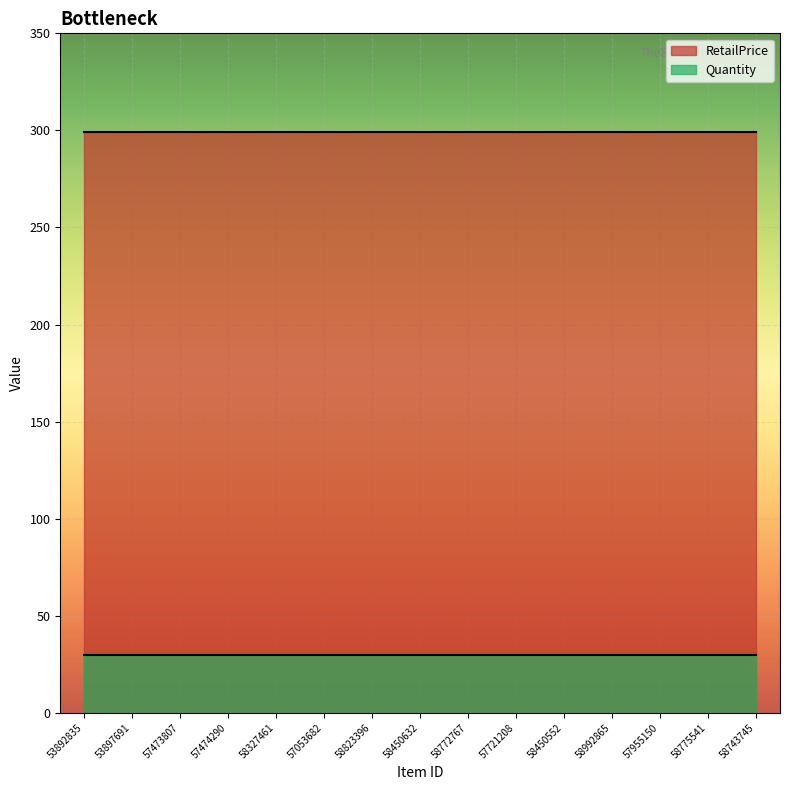

Reading left to right, extract all data points from this chart.

Quantity: 53892835=30	53897691=30	57473807=30	57474290=30	58327461=30	57053682=30	58823396=30	58450632=30	58772767=30	57721208=30	58450552=30	58992865=30	57955150=30	58775541=30	58743745=30
RetailPrice: 53892835=299	53897691=299	57473807=299	57474290=299	58327461=299	57053682=299	58823396=299	58450632=299	58772767=299	57721208=299	58450552=299	58992865=299	57955150=299	58775541=299	58743745=299